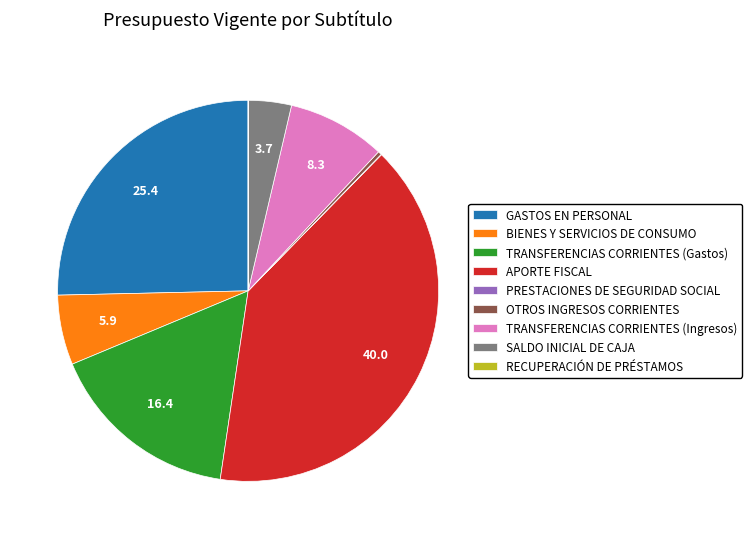

What is the largest slice in the pie chart?

APORTE FISCAL